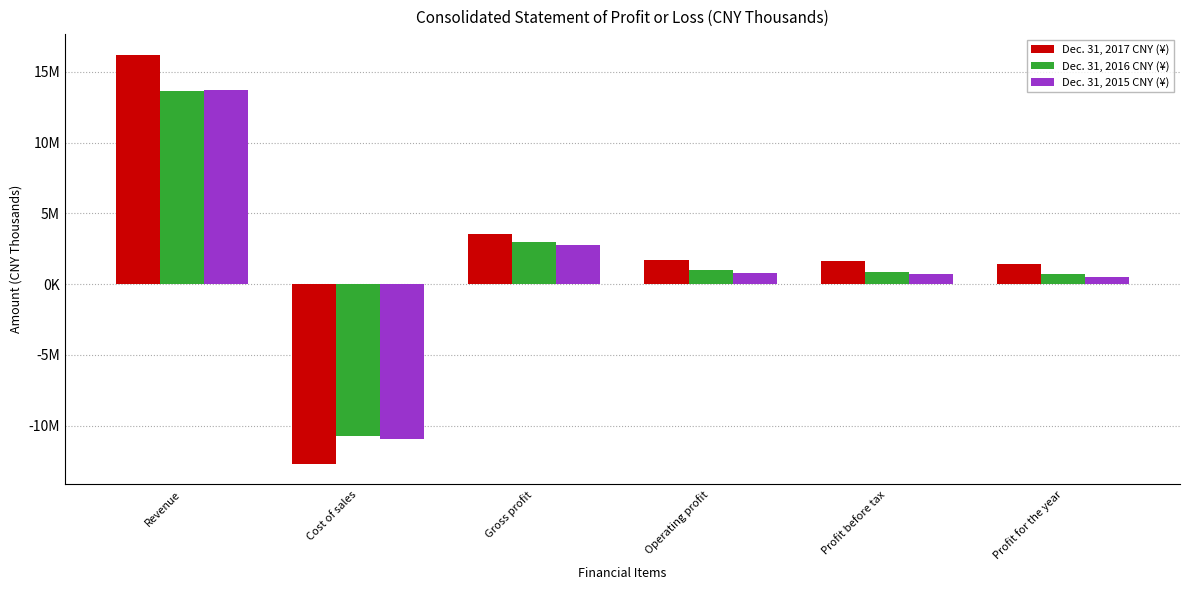

Does the chart contain stacked bars?

No